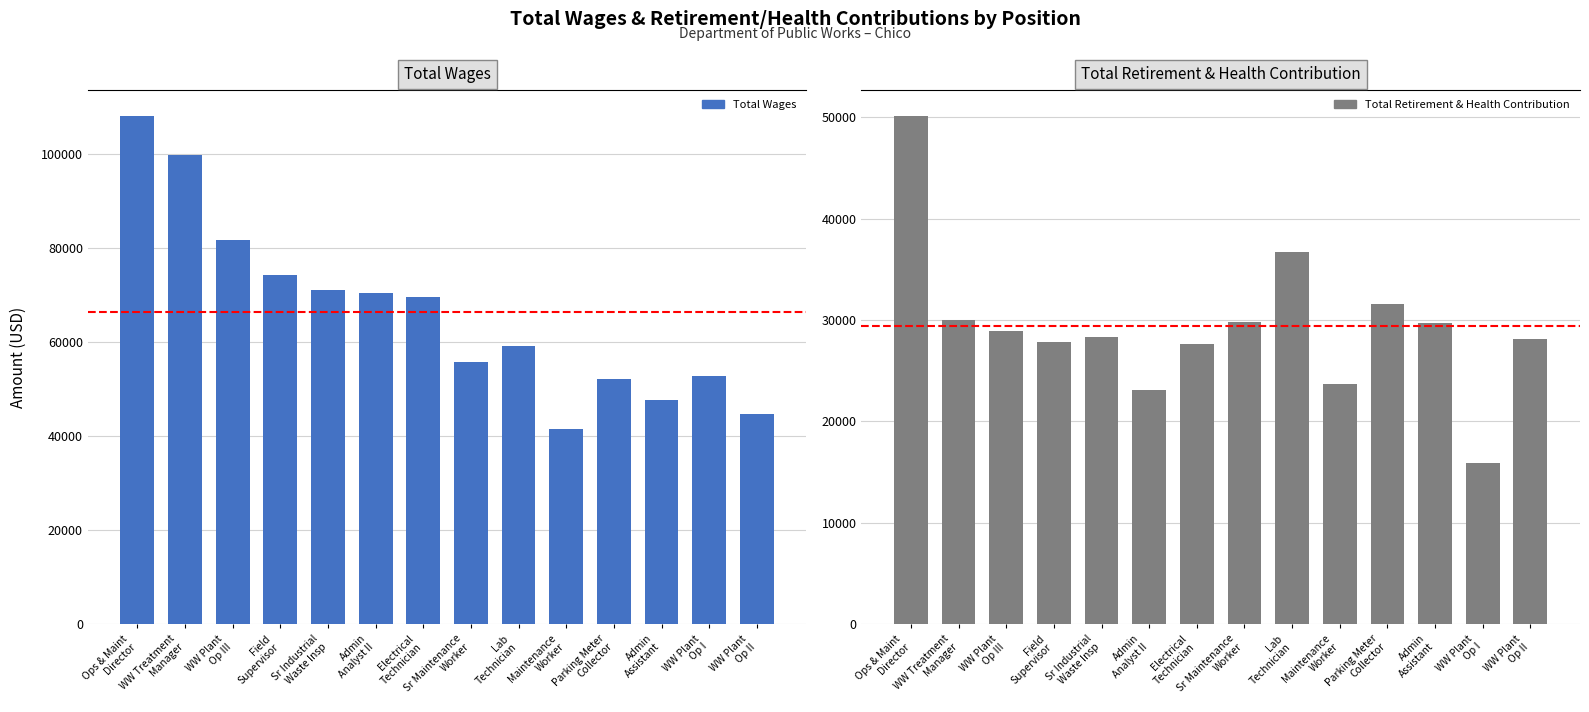

Reading left to right, extract all data points from this chart.

Total Wages: Ops & Maint
Director=108168	WW Treatment
Manager=99848	WW Plant
Op III=81637	Field
Supervisor=74234	Sr Industrial
Waste Insp=70997	Admin
Analyst II=70515	Electrical
Technician=69527	Sr Maintenance
Worker=55735	Lab
Technician=59136	Maintenance
Worker=41557	Parking Meter
Collector=52054	Admin
Assistant=47622	WW Plant
Op I=52693	WW Plant
Op II=44667
Total Retirement & Health Contribution: Ops & Maint
Director=50167	WW Treatment
Manager=29973	WW Plant
Op III=28876	Field
Supervisor=27793	Sr Industrial
Waste Insp=28308	Admin
Analyst II=23143	Electrical
Technician=27628	Sr Maintenance
Worker=29853	Lab
Technician=36702	Maintenance
Worker=23652	Parking Meter
Collector=31631	Admin
Assistant=29710	WW Plant
Op I=15894	WW Plant
Op II=28141